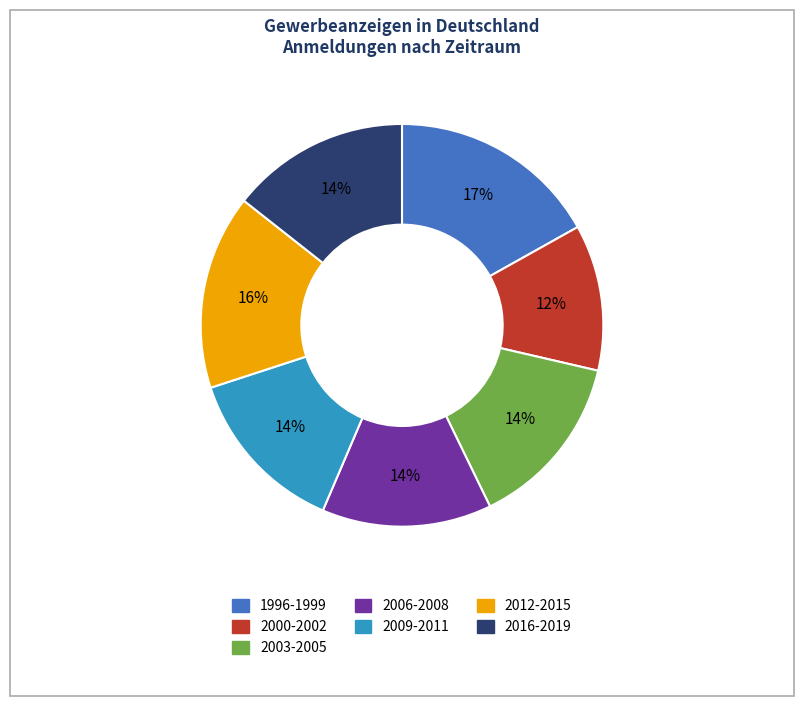

Does any single category account for the majority?

No